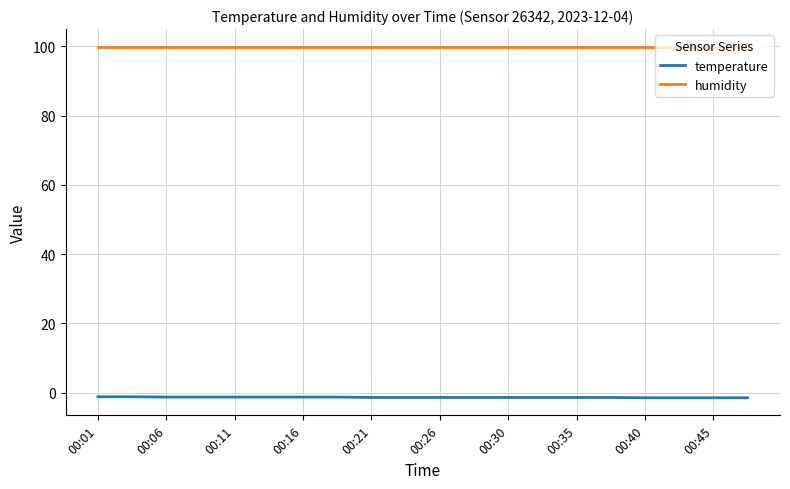

Rank the series by their maximum value, from lowest to highest.

temperature, humidity